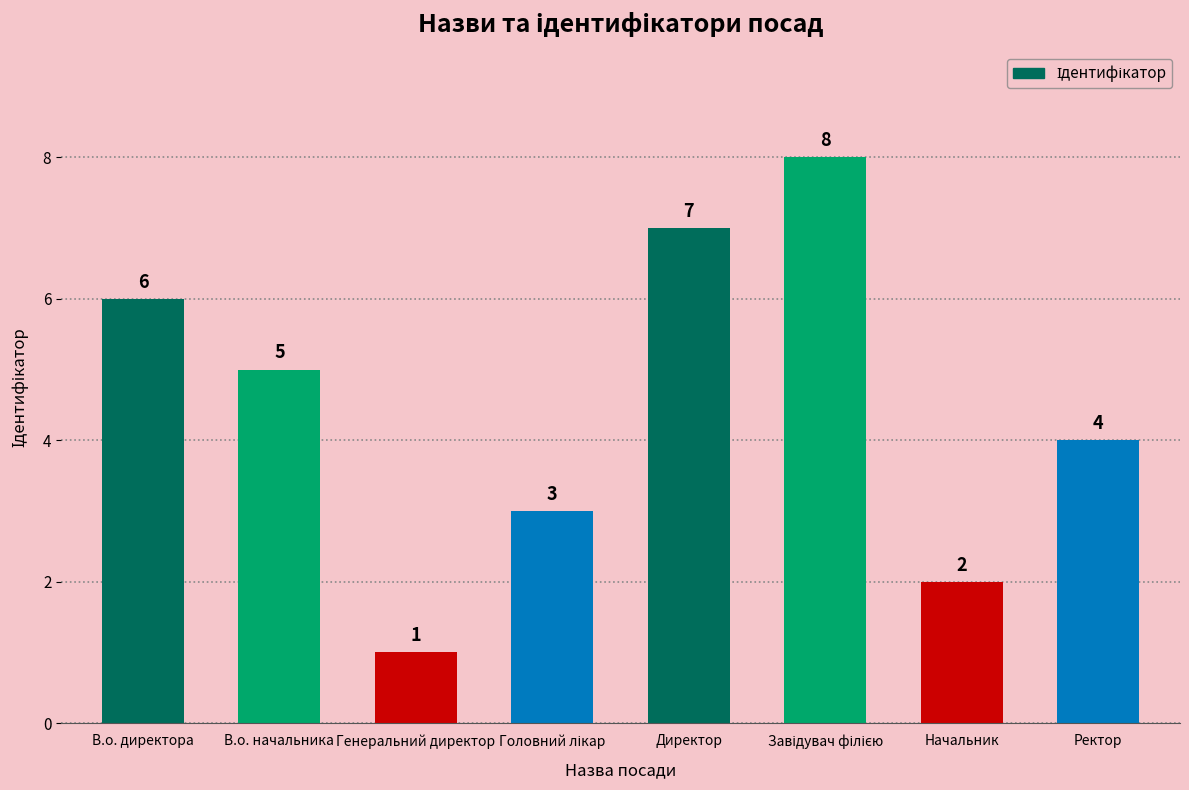

What is the sum of all values?

36